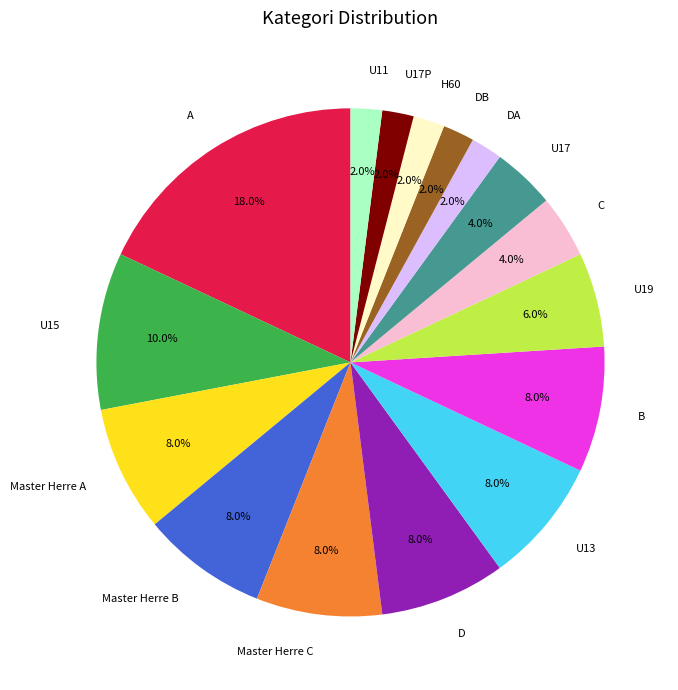

What portion of the pie excludes B?

92.0%